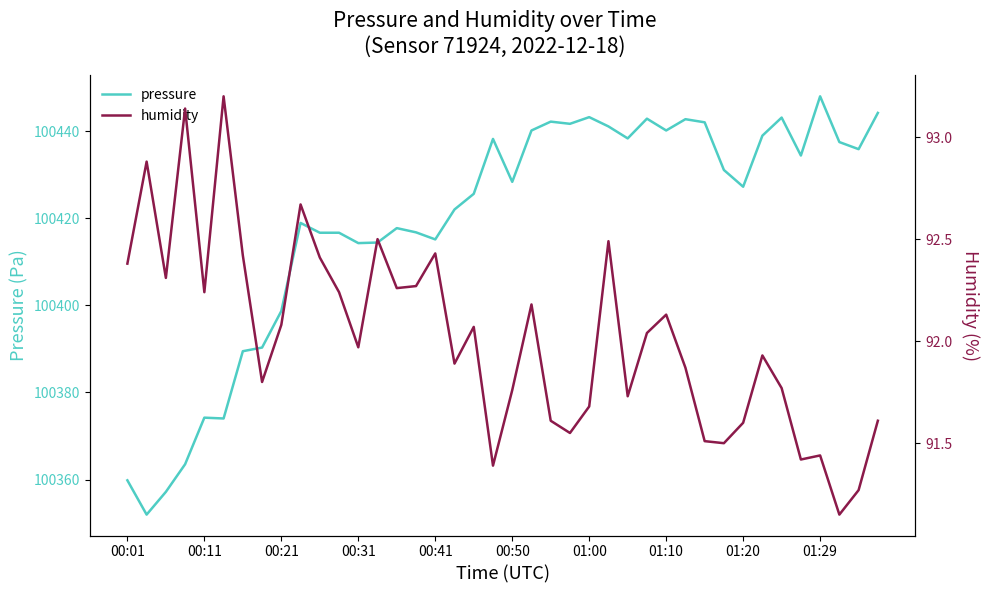

In humidity, how many points are lower than both neighbors (excluding endpoints)?

12